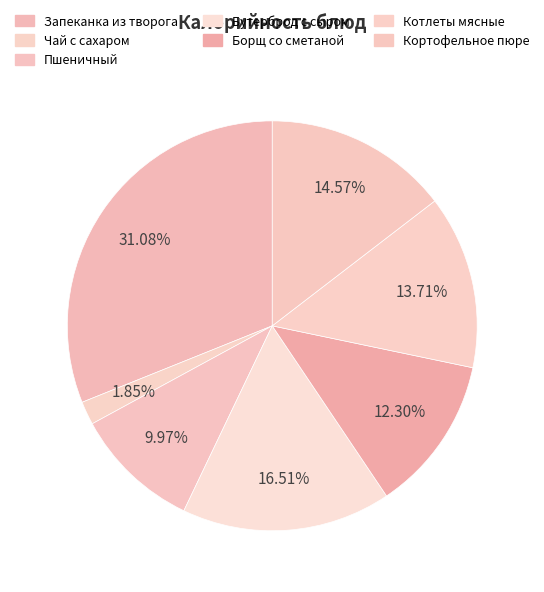

To the nearest percent, what percentage of the pie is Кортофельное пюре?

15%